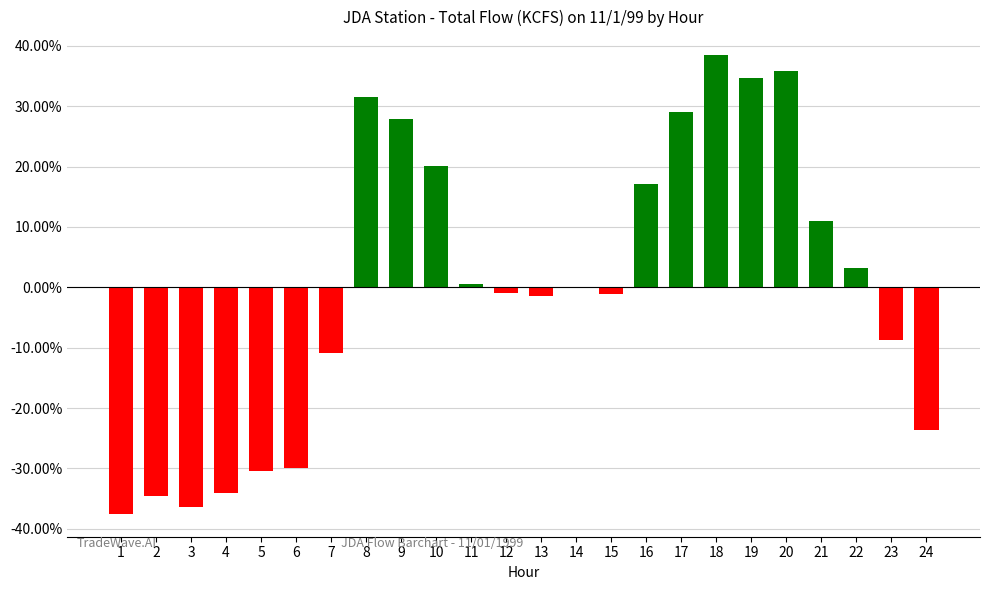

Read the value at 20.

0.4